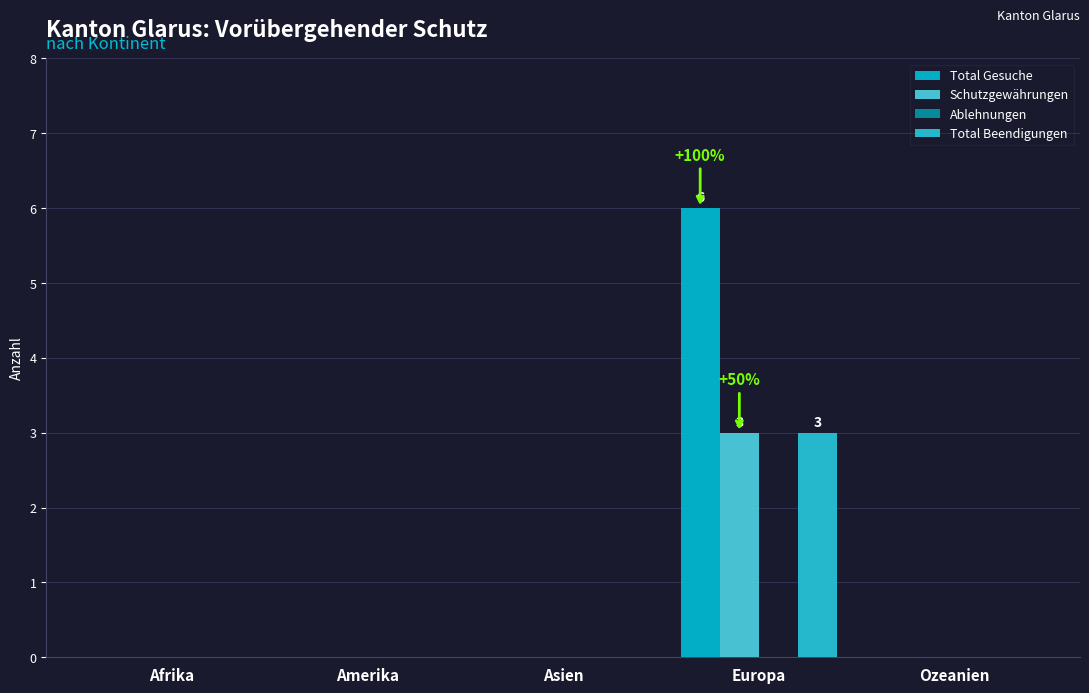

Count the number of data series in this chart.

3